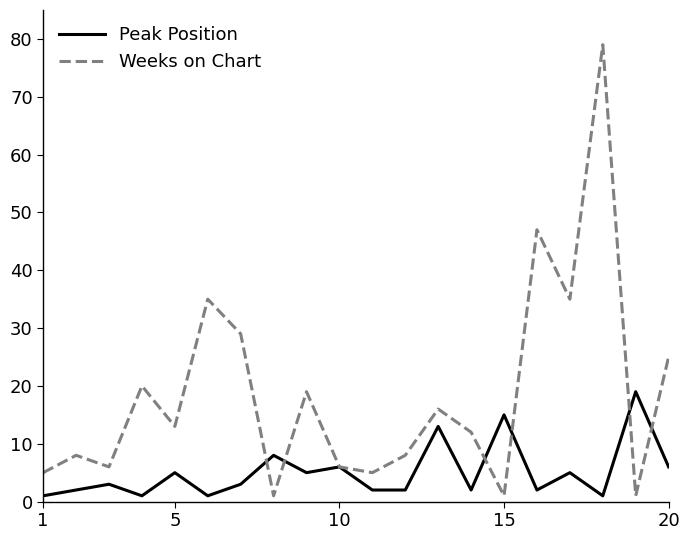

Does the chart display data point markers on the line(s)?

No